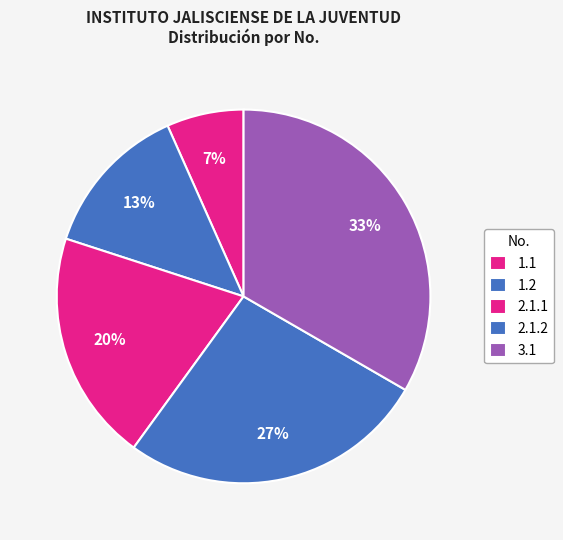

Is there a majority slice in this chart?

No